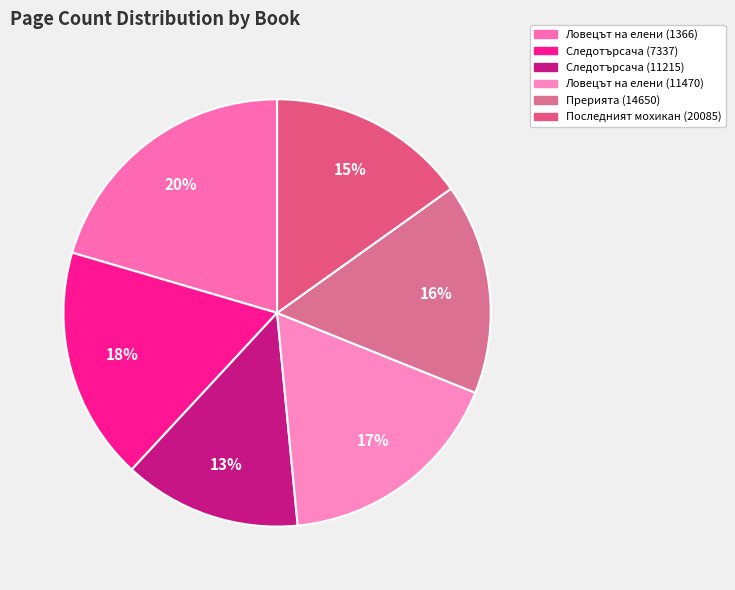

Which slice is the smallest?

Следотърсача (11215)